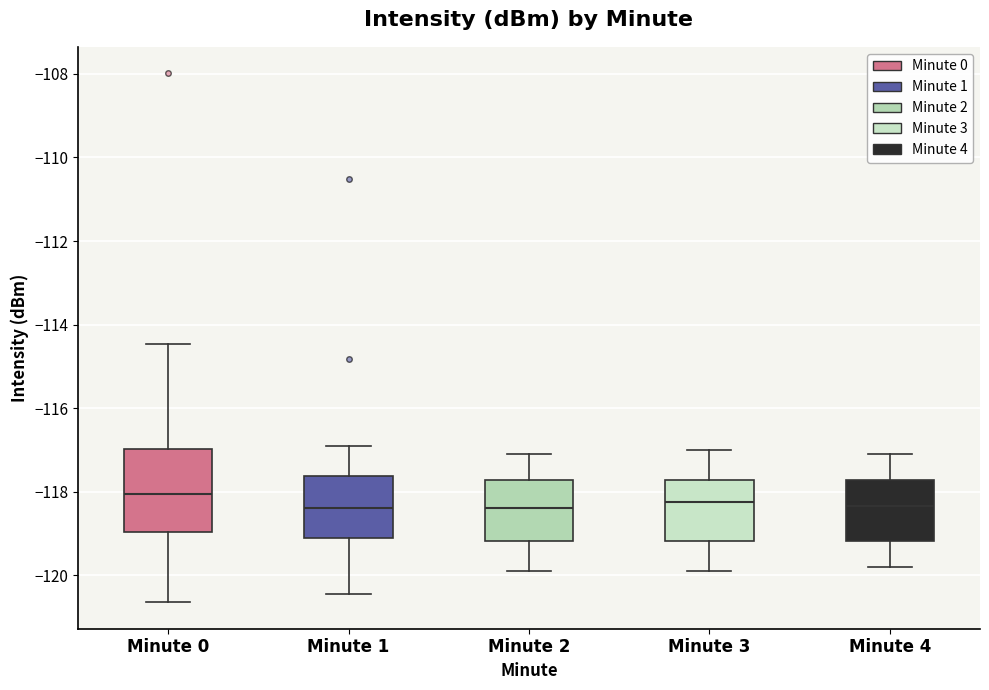

Which box is the tallest, from its lower edge to its upper edge?

Minute 0